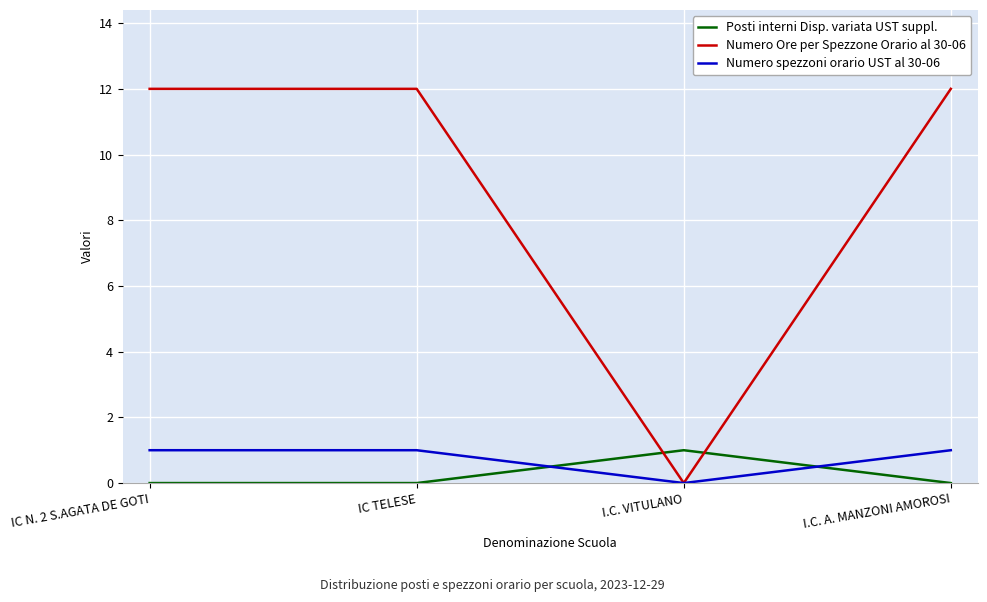

True or false: Posti interni Disp. variata UST suppl. and Numero Ore per Spezzone Orario al 30-06 intersect in this chart.

True